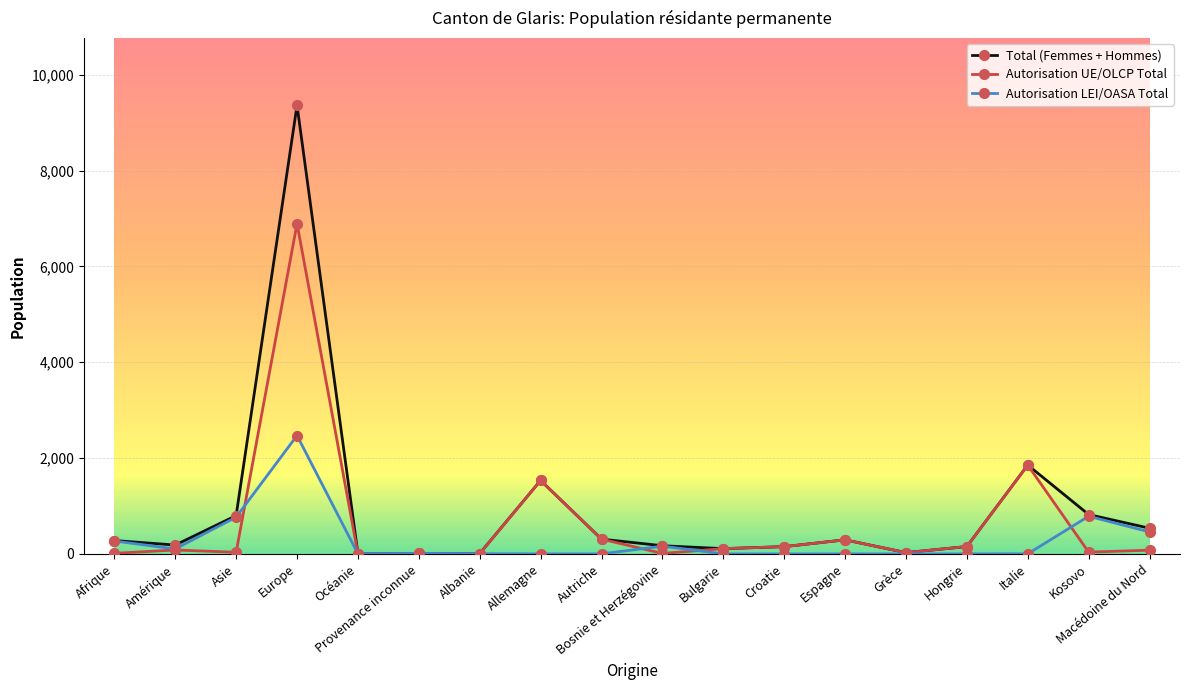

List the series in order of their peak value, lowest first.

Autorisation LEI/OASA Total, Autorisation UE/OLCP Total, Total (Femmes + Hommes)